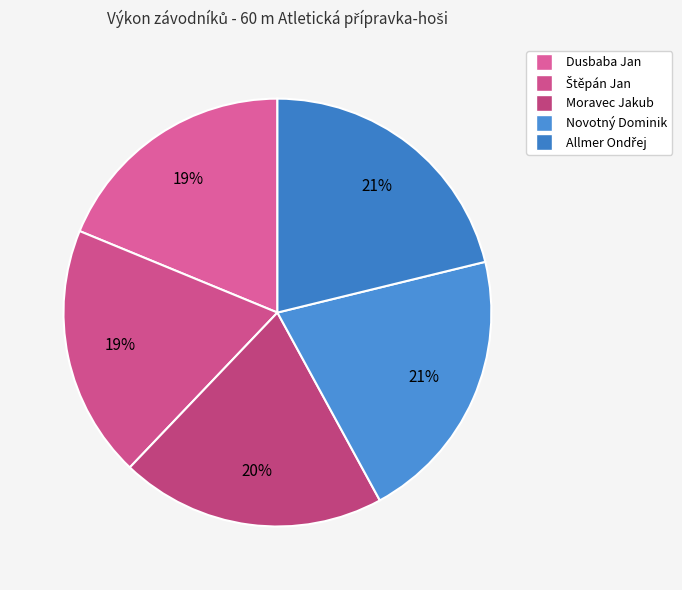

How many slices are in this pie chart?

5